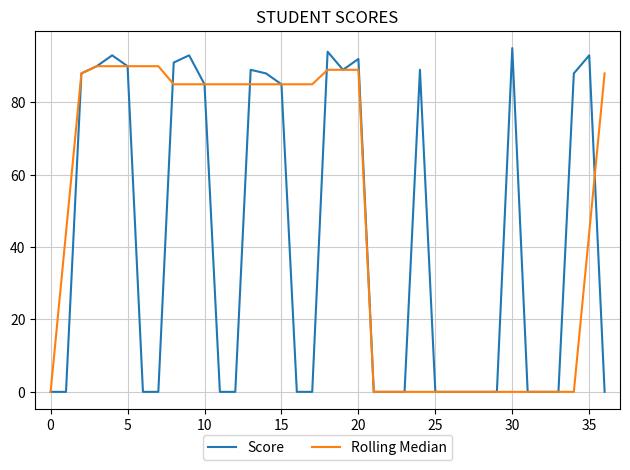

Which series has the largest range (max minus min)?

Score